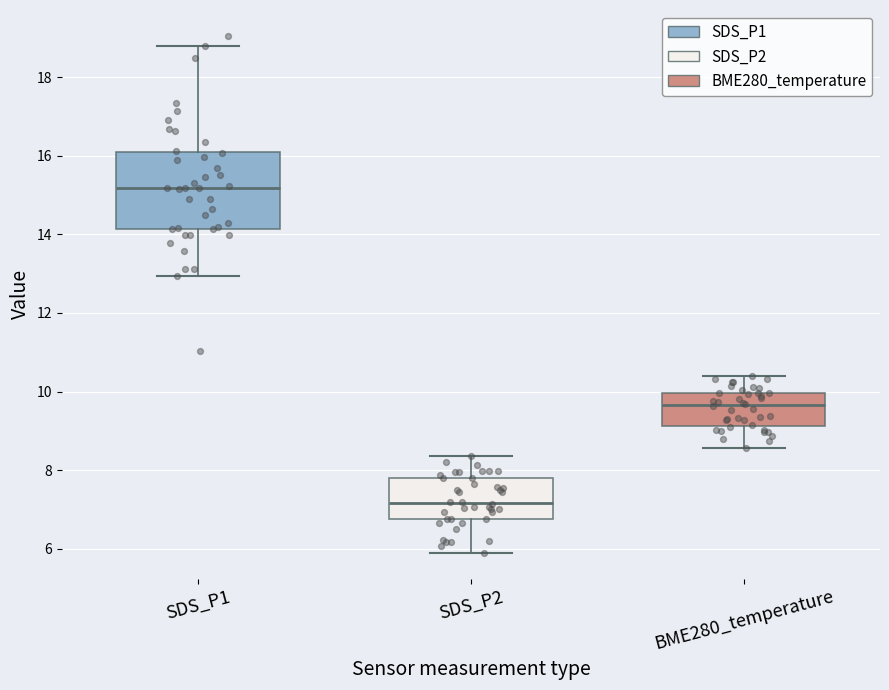

Reading left to right, read every box against the y-axis: the position of its median line, the range the box covers, and the ends of its whiskers. The values are not printed on the chart, so give them approximately, as read against the axis.

SDS_P1: median 15.2, box 14.2 to 16.0, whiskers 13.0 to 18.8
SDS_P2: median 7.2, box 6.8 to 7.8, whiskers 6.0 to 8.4
BME280_temperature: median 9.6, box 9.2 to 10.0, whiskers 8.6 to 10.4